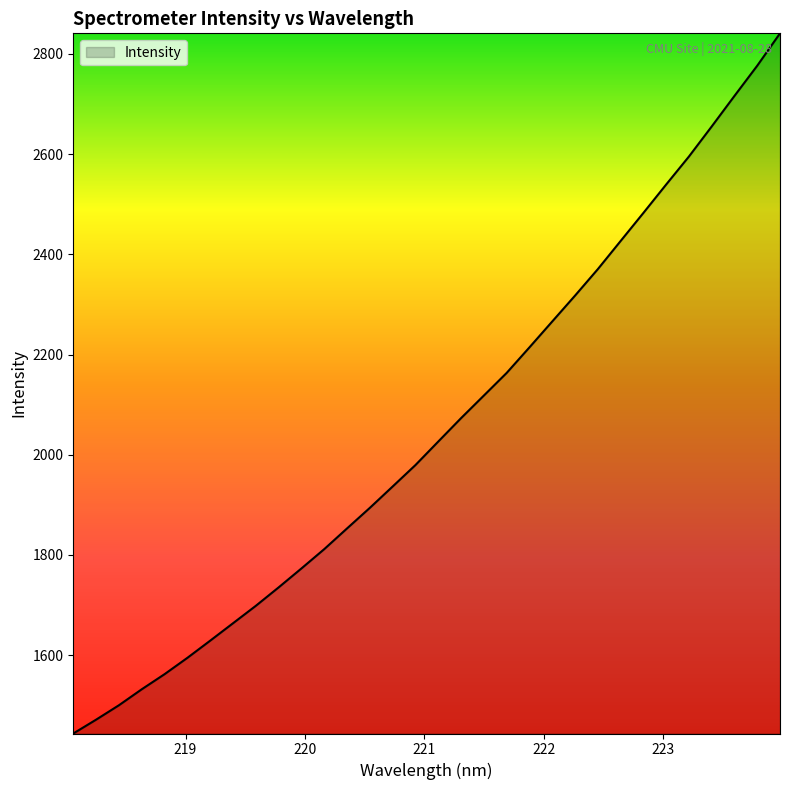

What is the minimum value shown in the chart?

1443.5